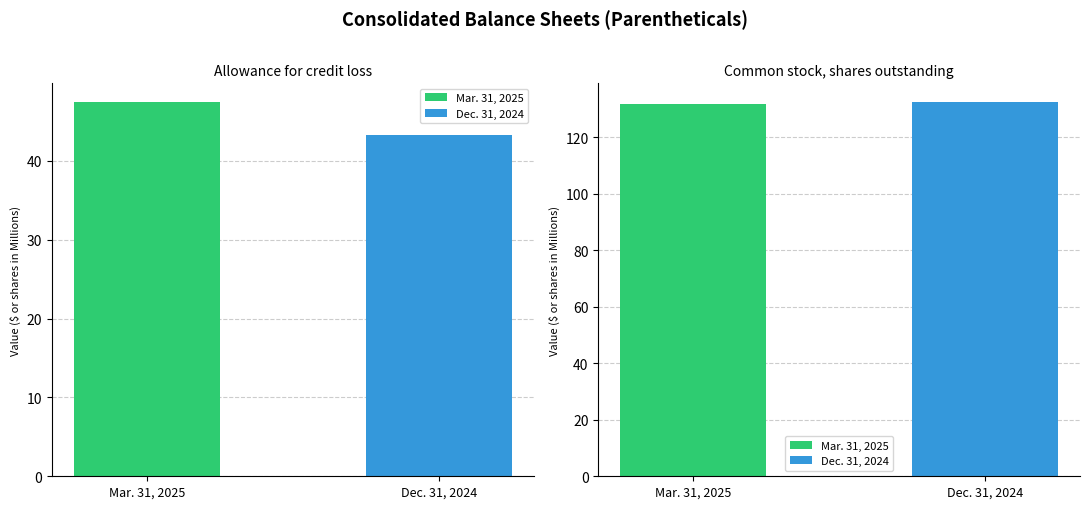

What is the sum of the Dec. 31, 2024 values at Allowance for credit loss and Common stock, shares outstanding?

175.9